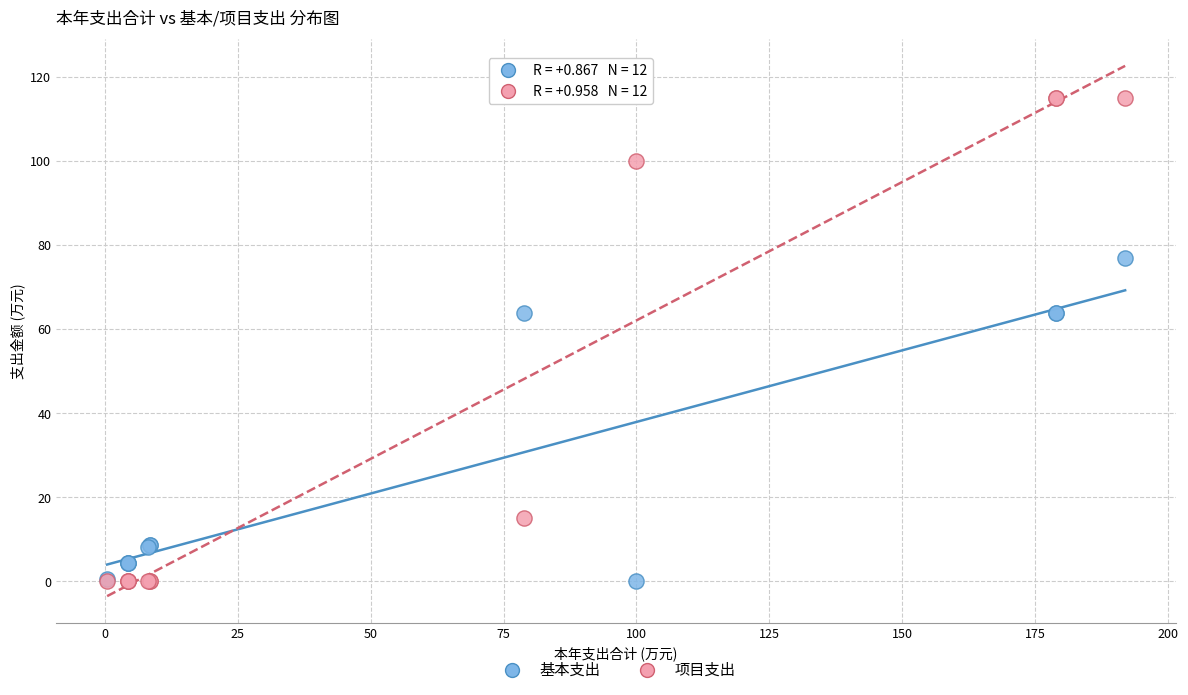

In the 基本支出 series, what Y value is closest to 38?

63.9